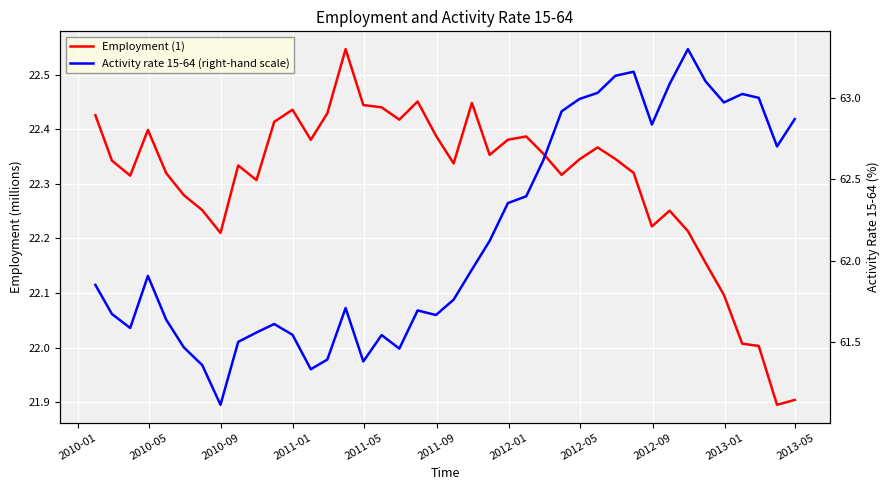

True or false: Activity rate 15-64 (right-hand scale) and Employment (1) intersect in this chart.

False